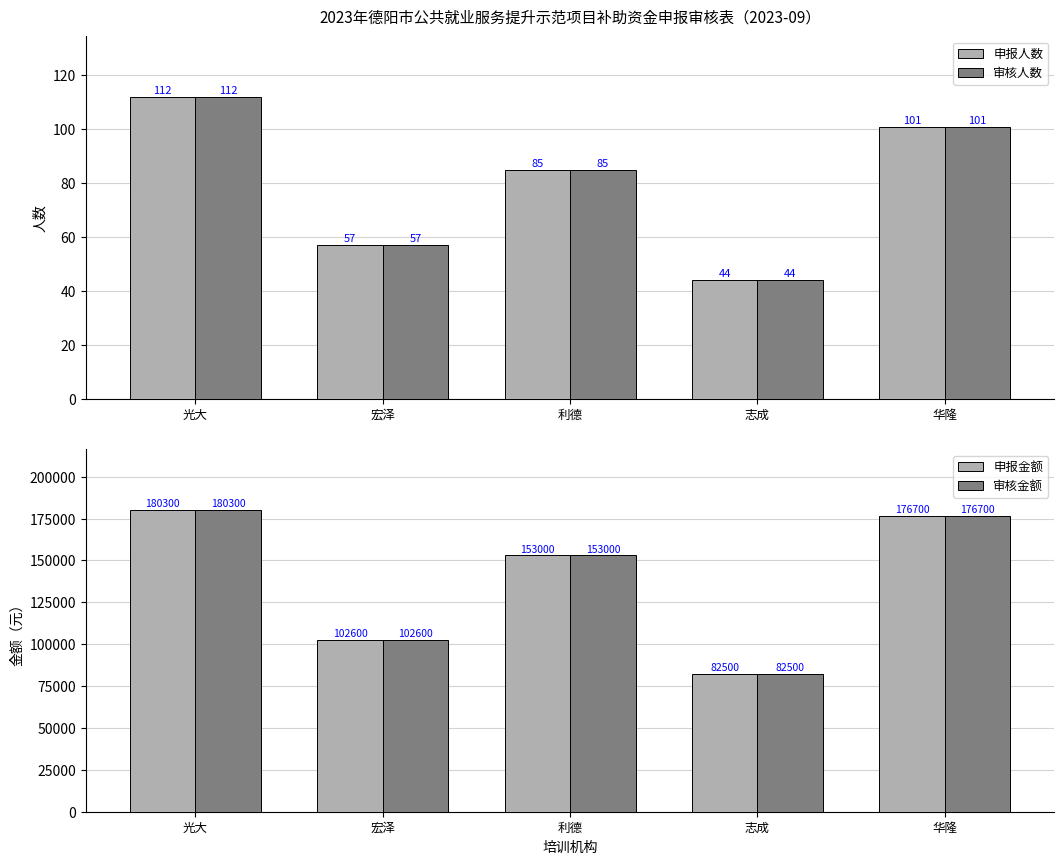

How many series are shown in this chart?

4